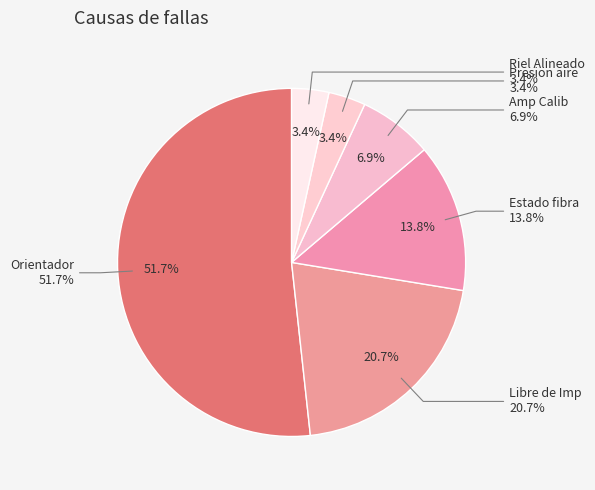

Does Orientador account for over 50% of the chart?

Yes